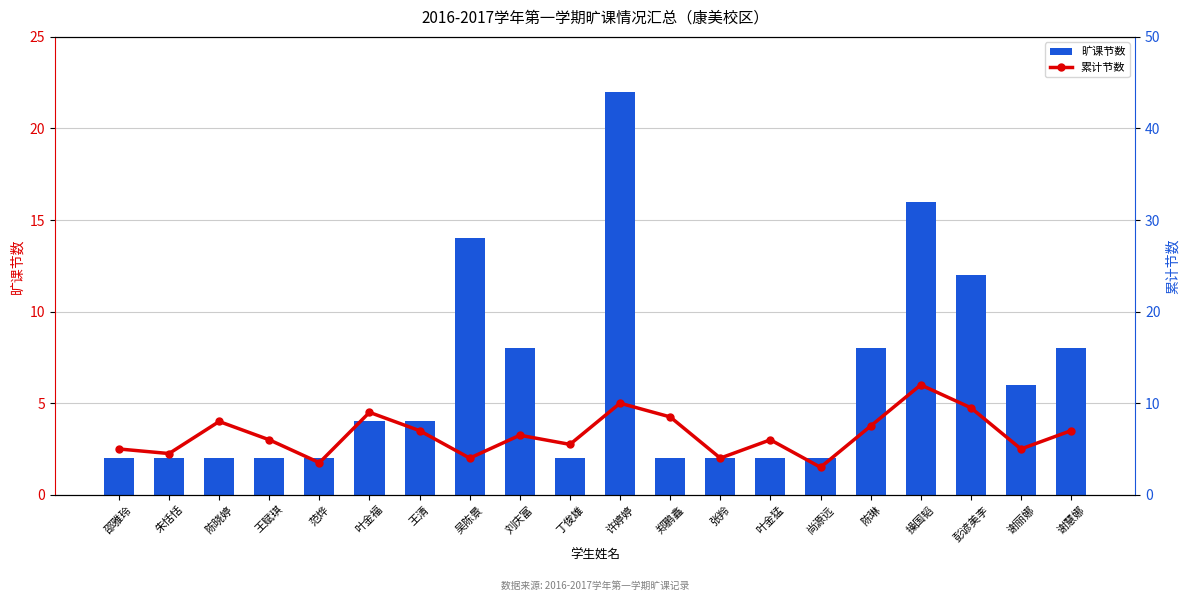

Is it true that 累计节数 equals 7.8 at 邵雅玲?

False